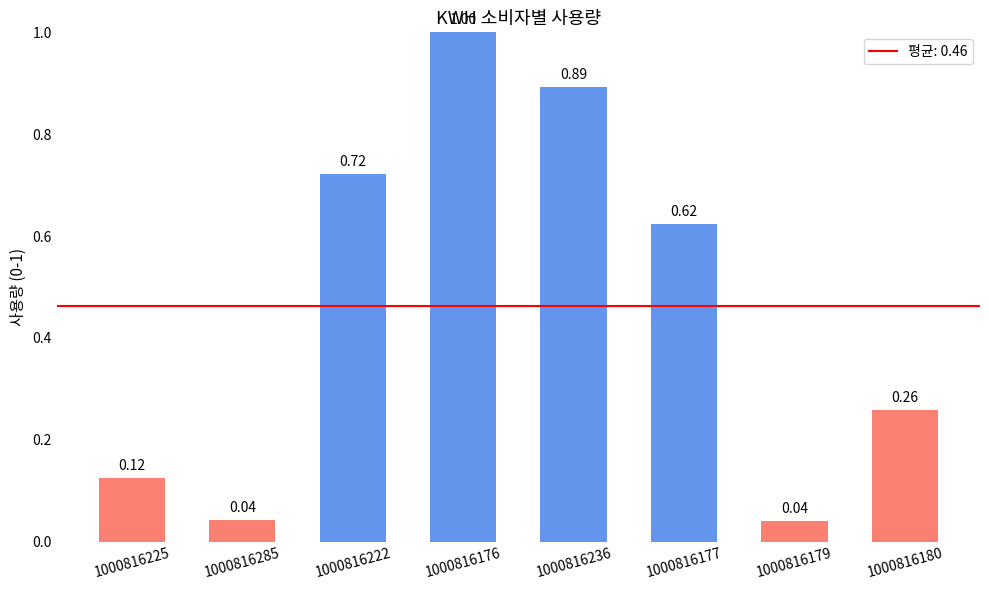

What is the sum of the values at 1000816236 and 1000816225?

1.0